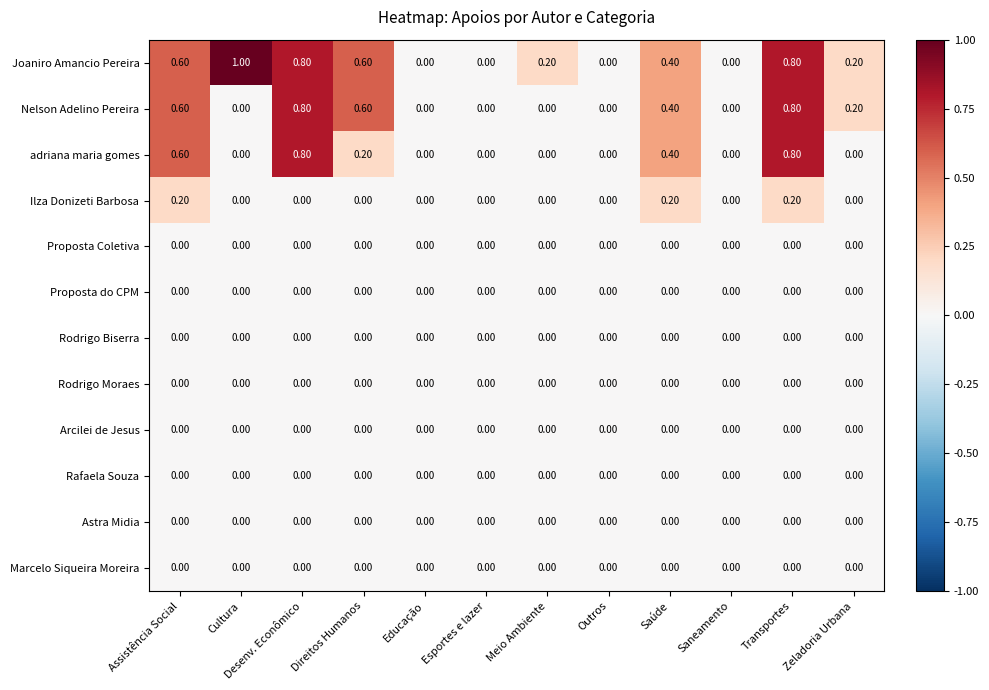

Which series has the largest total across all categories?

Joaniro Amancio Pereira